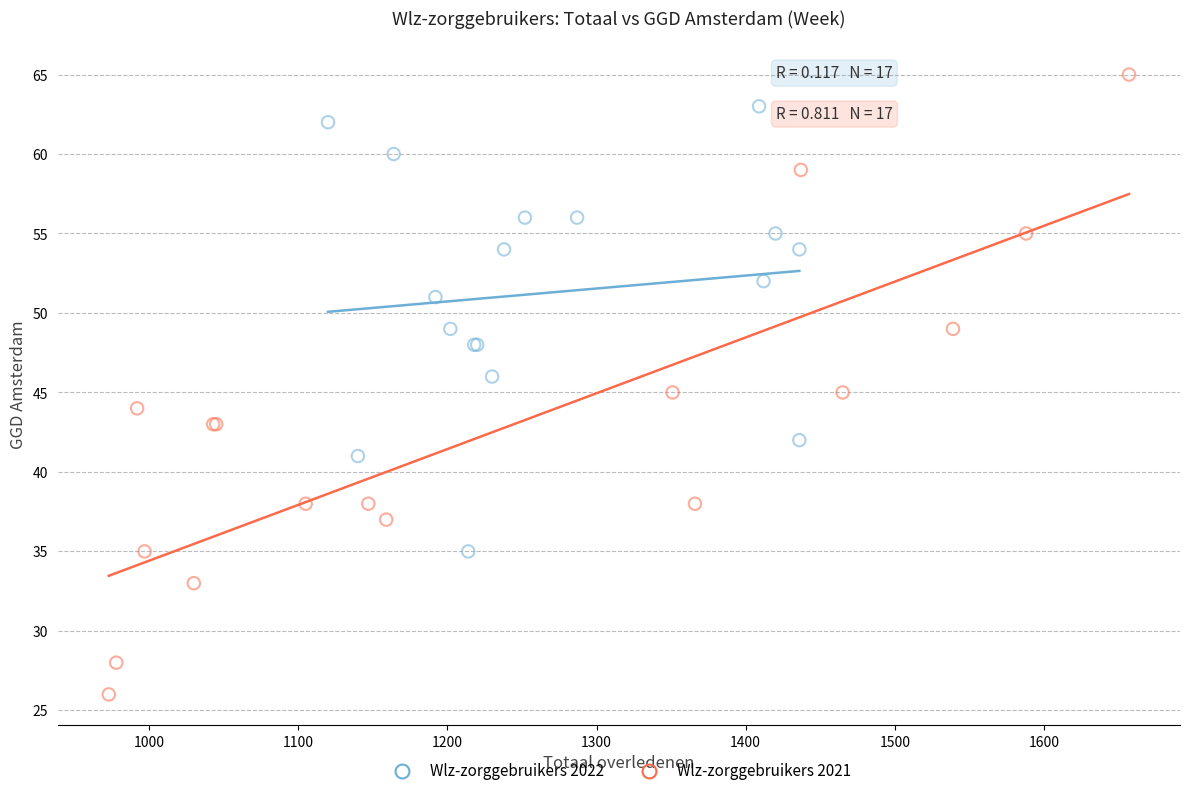

Which series has the widest spread of Y values?

Wlz-zorggebruikers 2021